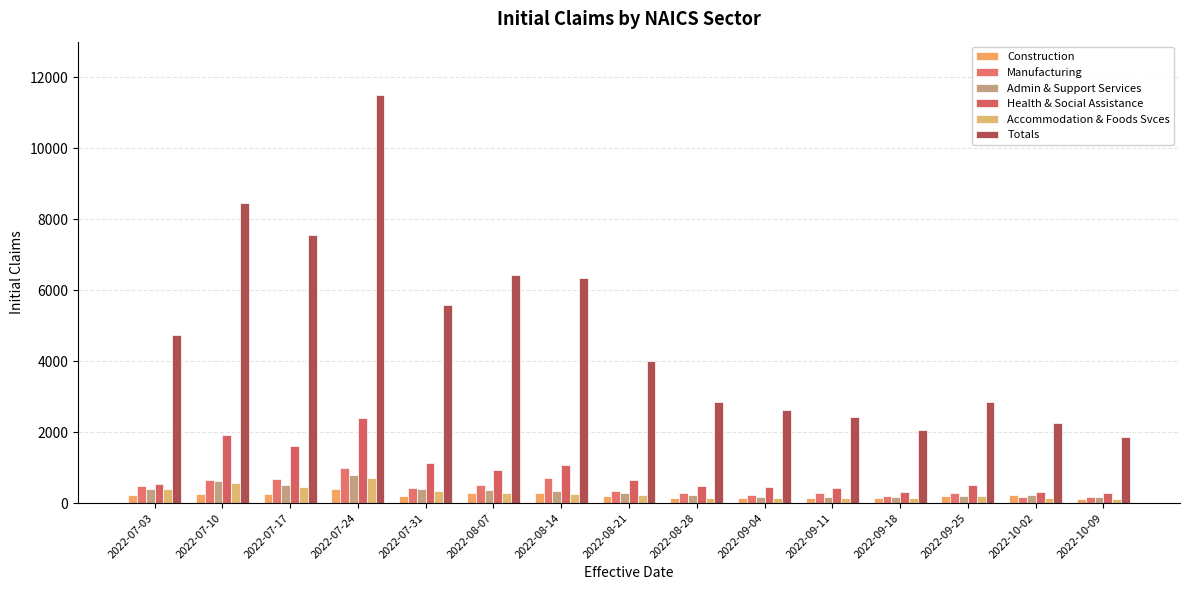

What is the total value across all series at 2022-10-02?

3342